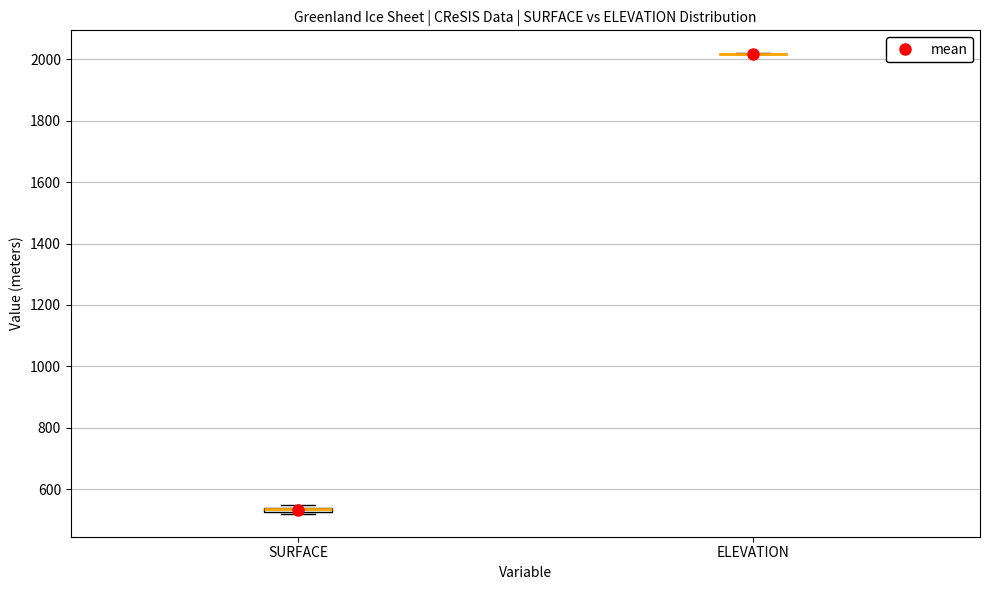

Where is the lower edge of the box for SURFACE on the y-axis? The values are not printed on the chart, so give them approximately, as read against the axis.

520